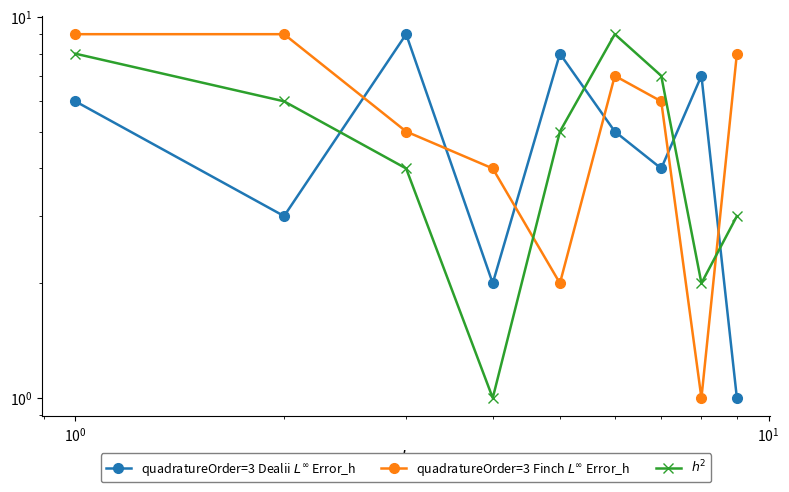

What is the minimum value for quadratureOrder=3 Dealii $L^\infty$ Error_h?

1